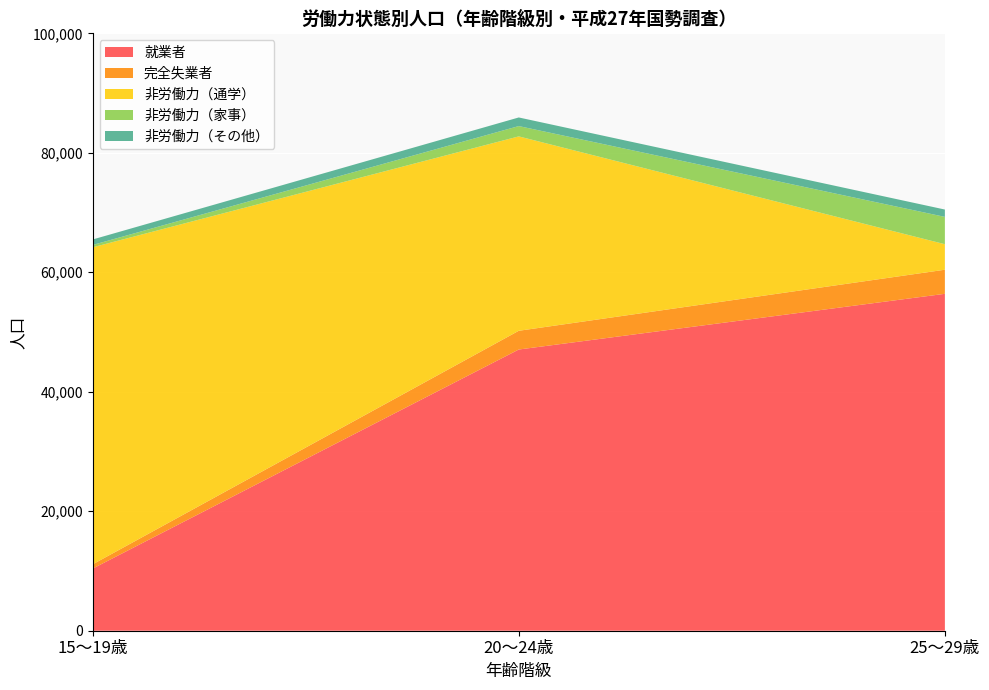

What is the minimum value for 就業者?

10399